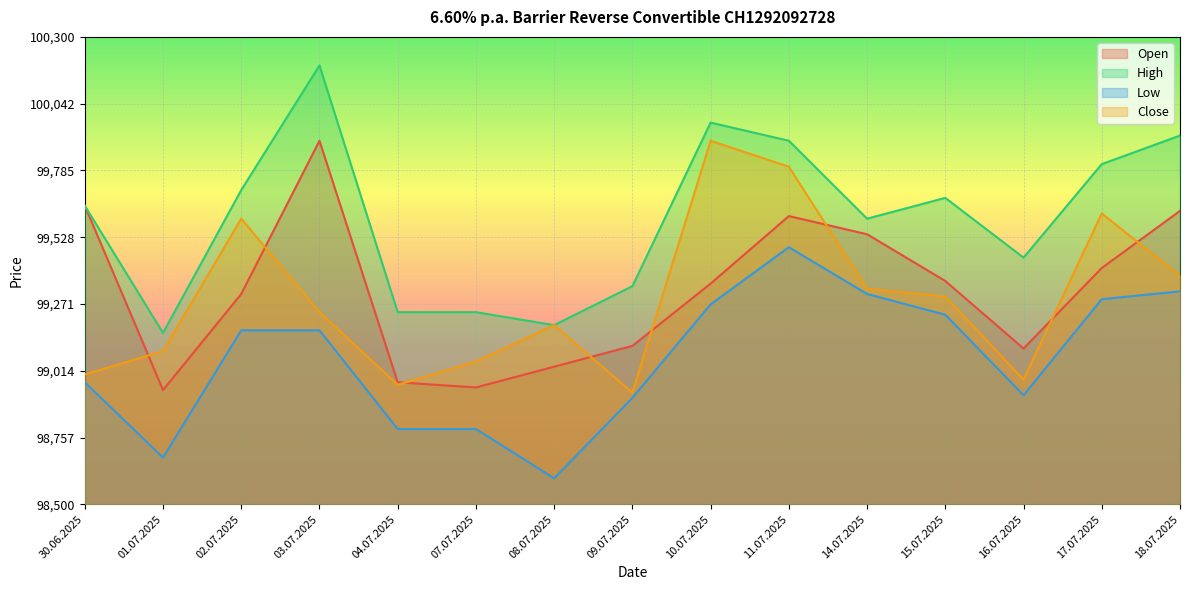

Which series has the largest total across all categories?

High